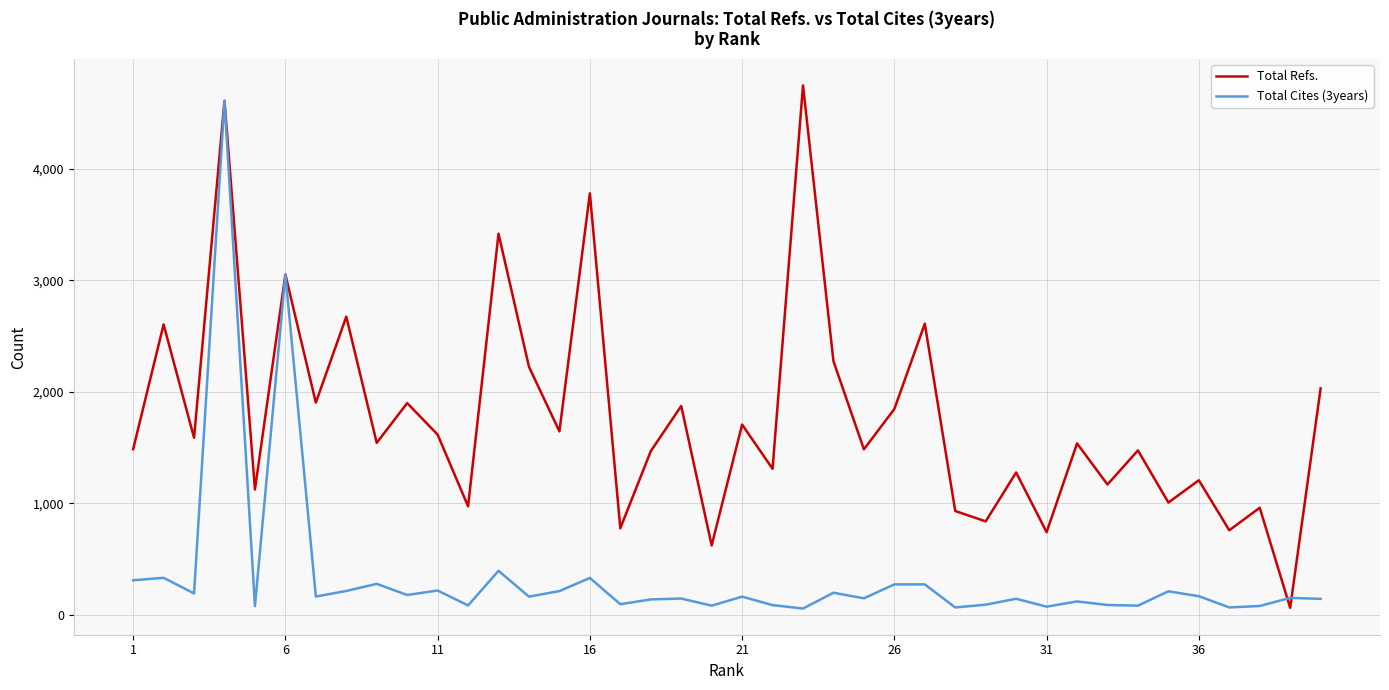

Which series has the largest total across all categories?

Total Refs.